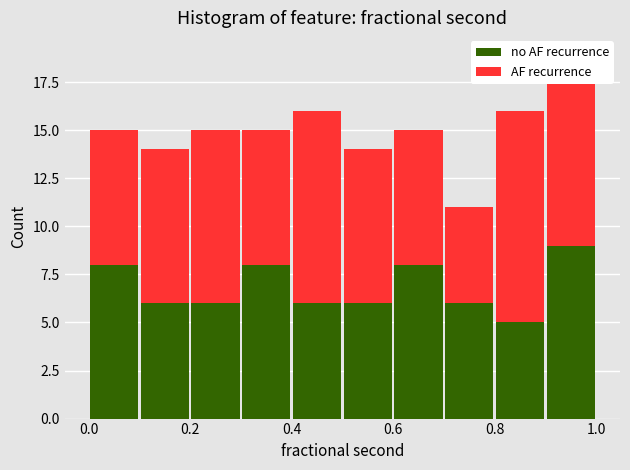

Reading left to right, transcribe this chart: for each stacked bar, give the range it covers on the x-axis and its total height. The values are not printed on the chart, so give them approximately, as read against the axis.

0.0 to 0.1: 15
0.1 to 0.2: 14
0.2 to 0.3: 15
0.3 to 0.4: 15
0.4 to 0.5: 16
0.5 to 0.6: 14
0.6 to 0.7: 15
0.7 to 0.8: 11
0.8 to 0.9: 16
0.9 to 1.0: 19